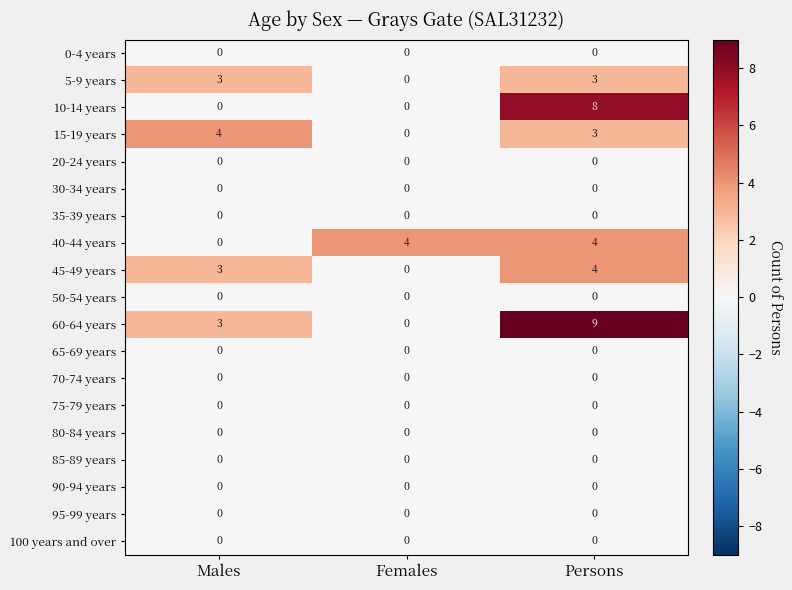

Which series changed the most between Females and Persons?

60-64 years